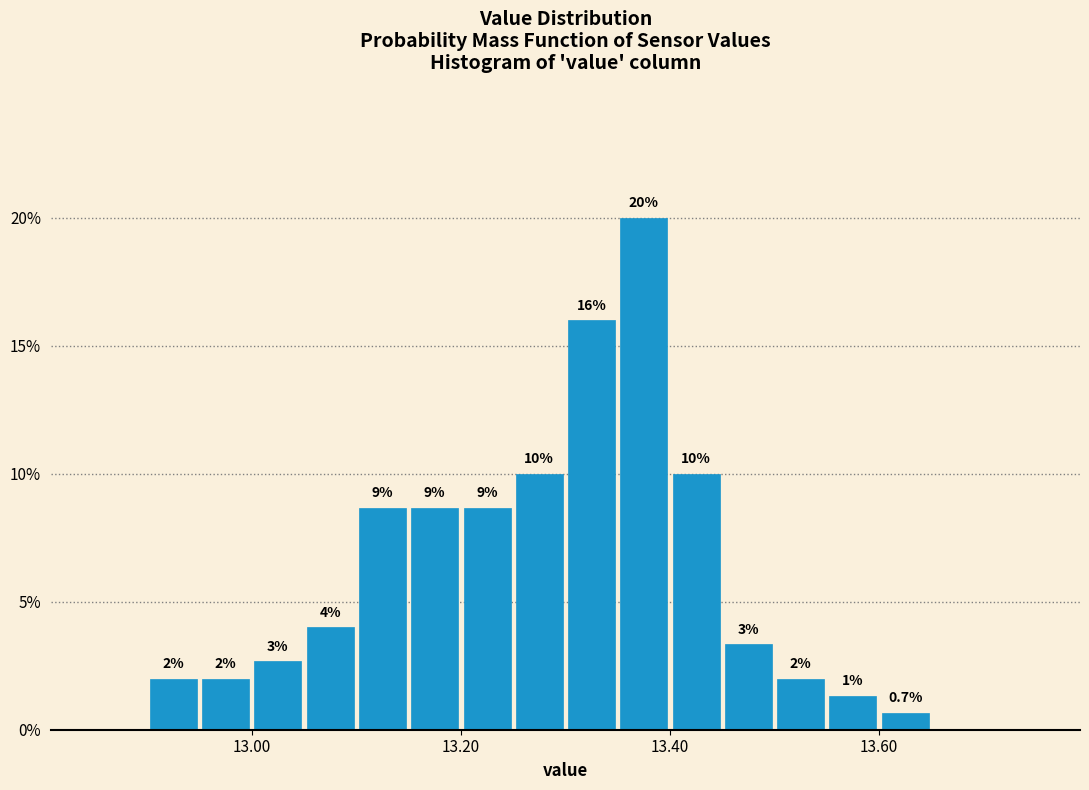

Around what value on the x-axis is the tallest bar? Give the approximate position of its centre, as read against the axis.

13.38